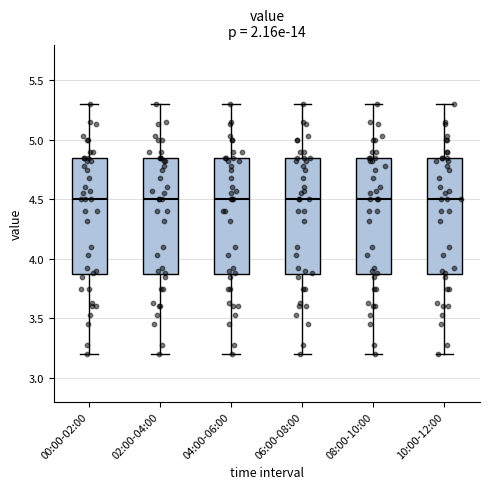

Where does the lower whisker of the box for 04:00-06:00 end on the y-axis? The values are not printed on the chart, so give them approximately, as read against the axis.

3.20